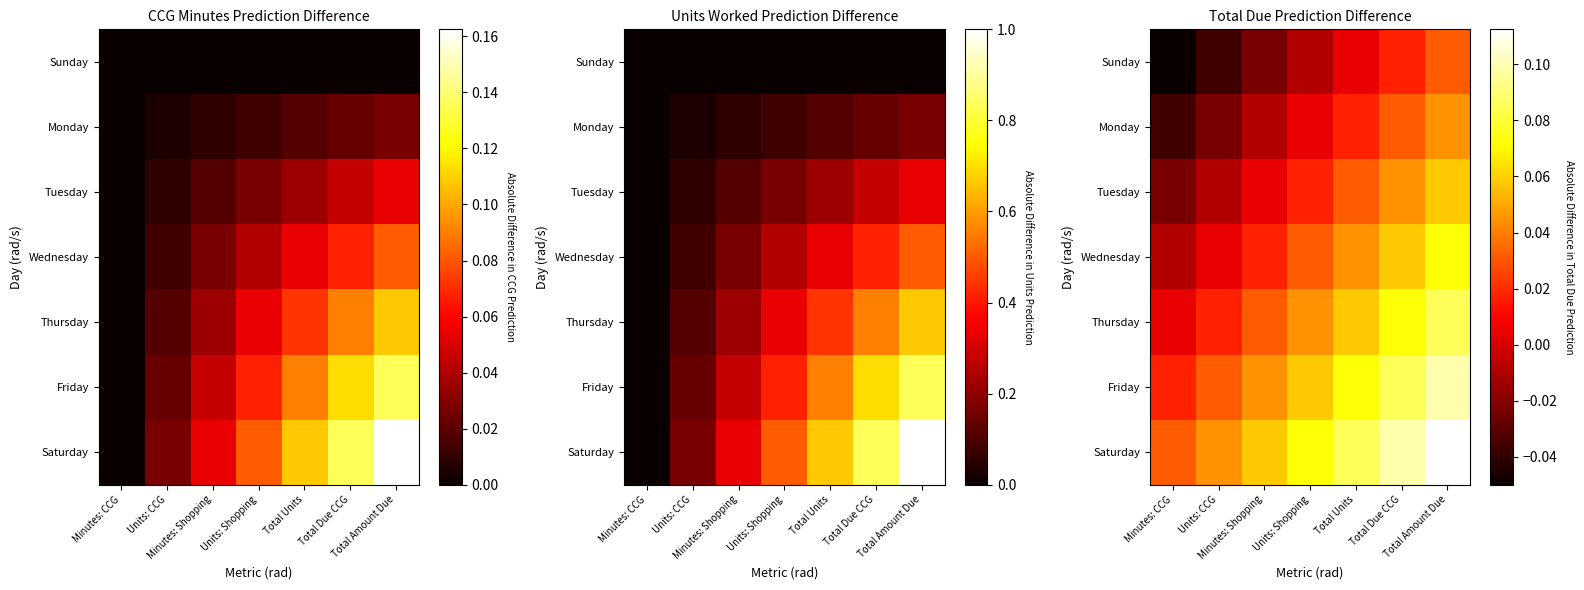

Rank the series by their average value, from highest to lowest.

Saturday, Friday, Thursday, Wednesday, Tuesday, Monday, Sunday